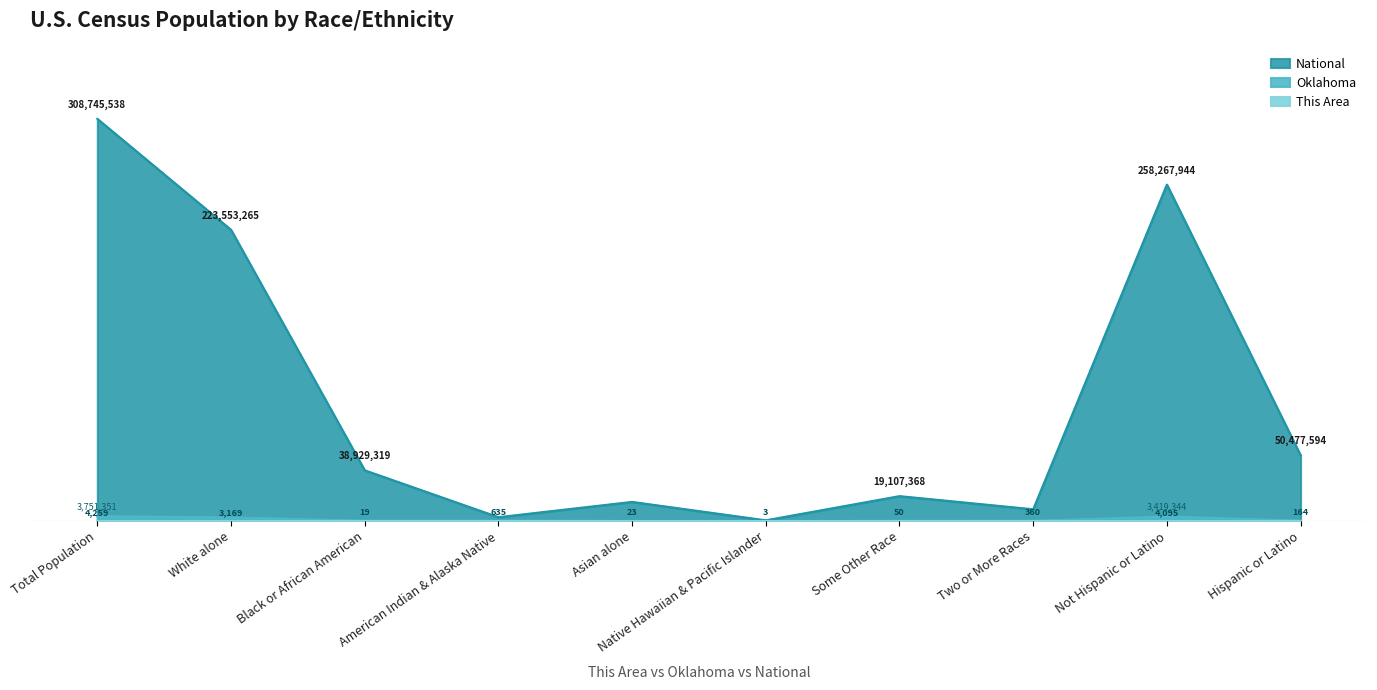

Which series has the largest total across all categories?

National